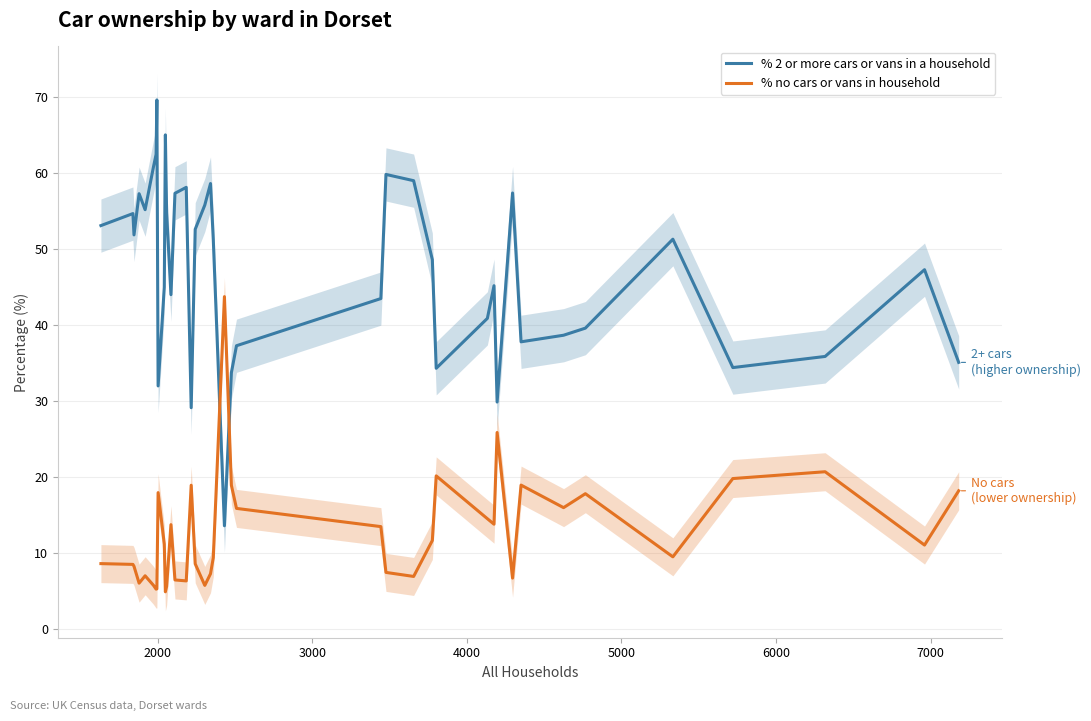

What are all the series names shown in the legend?

% 2 or more cars or vans in a household, % no cars or vans in household